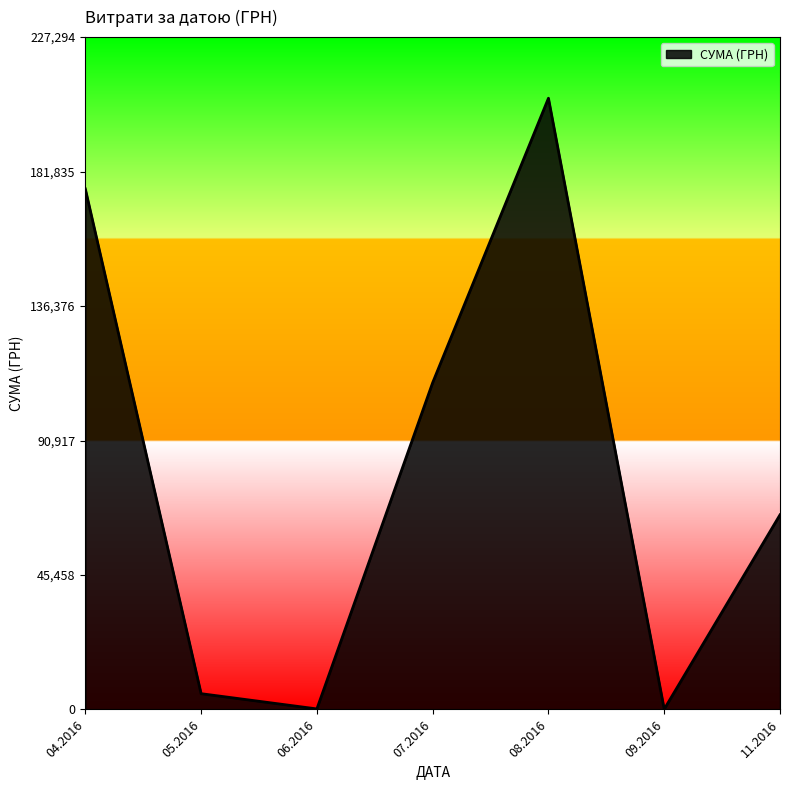

Is it true that the value at 08.2016 is 206631.6?

True